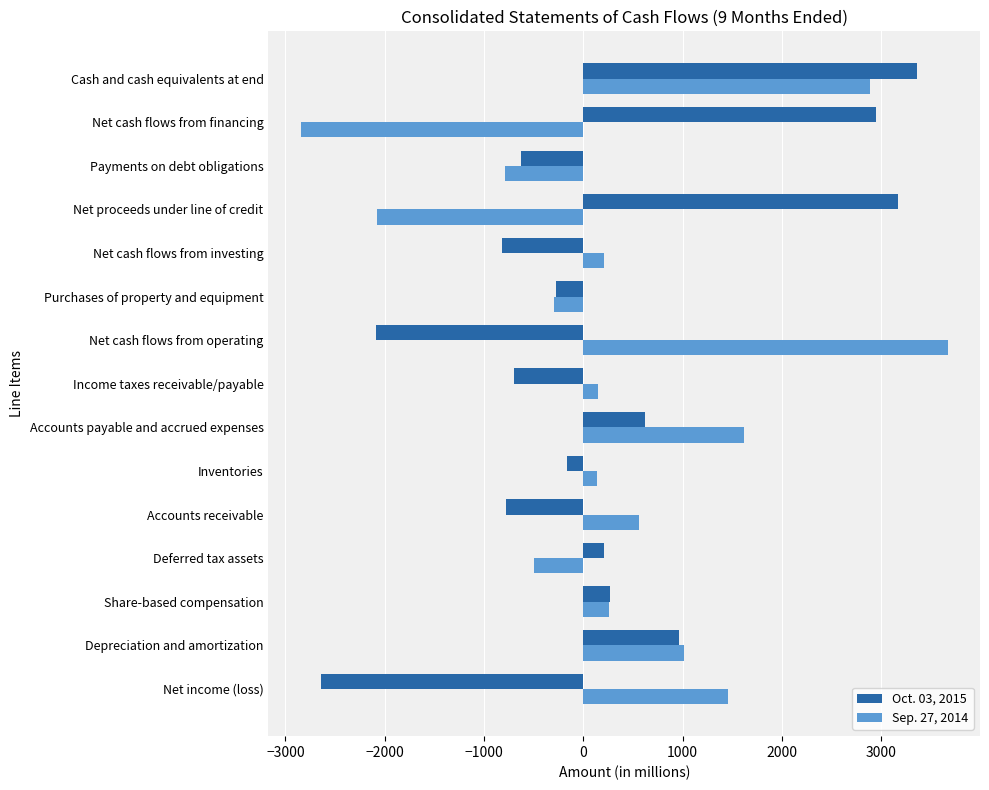

What is the minimum value shown in the chart?

-2845